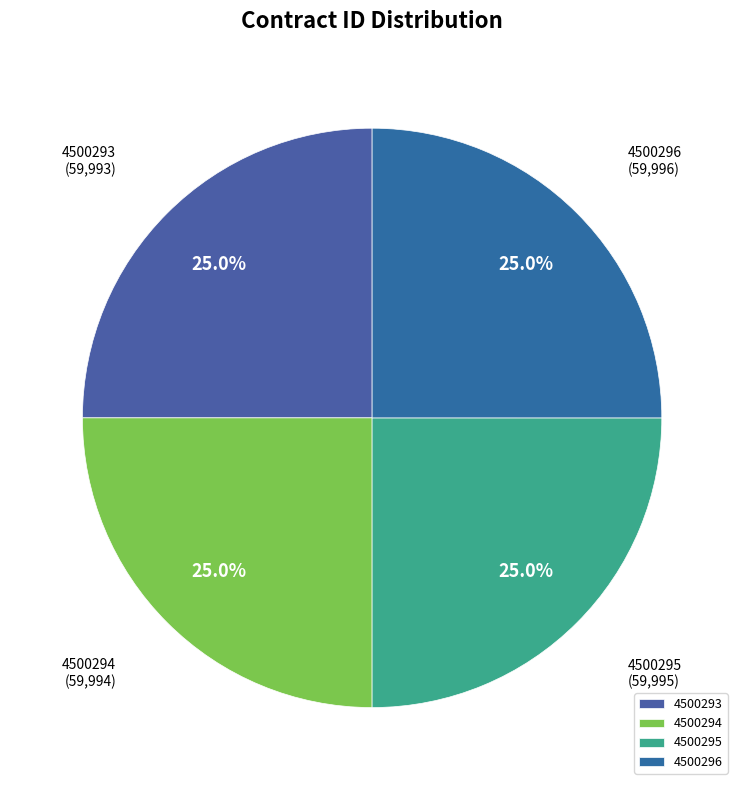

To the nearest percent, what percentage of the pie is 4500295?

25%